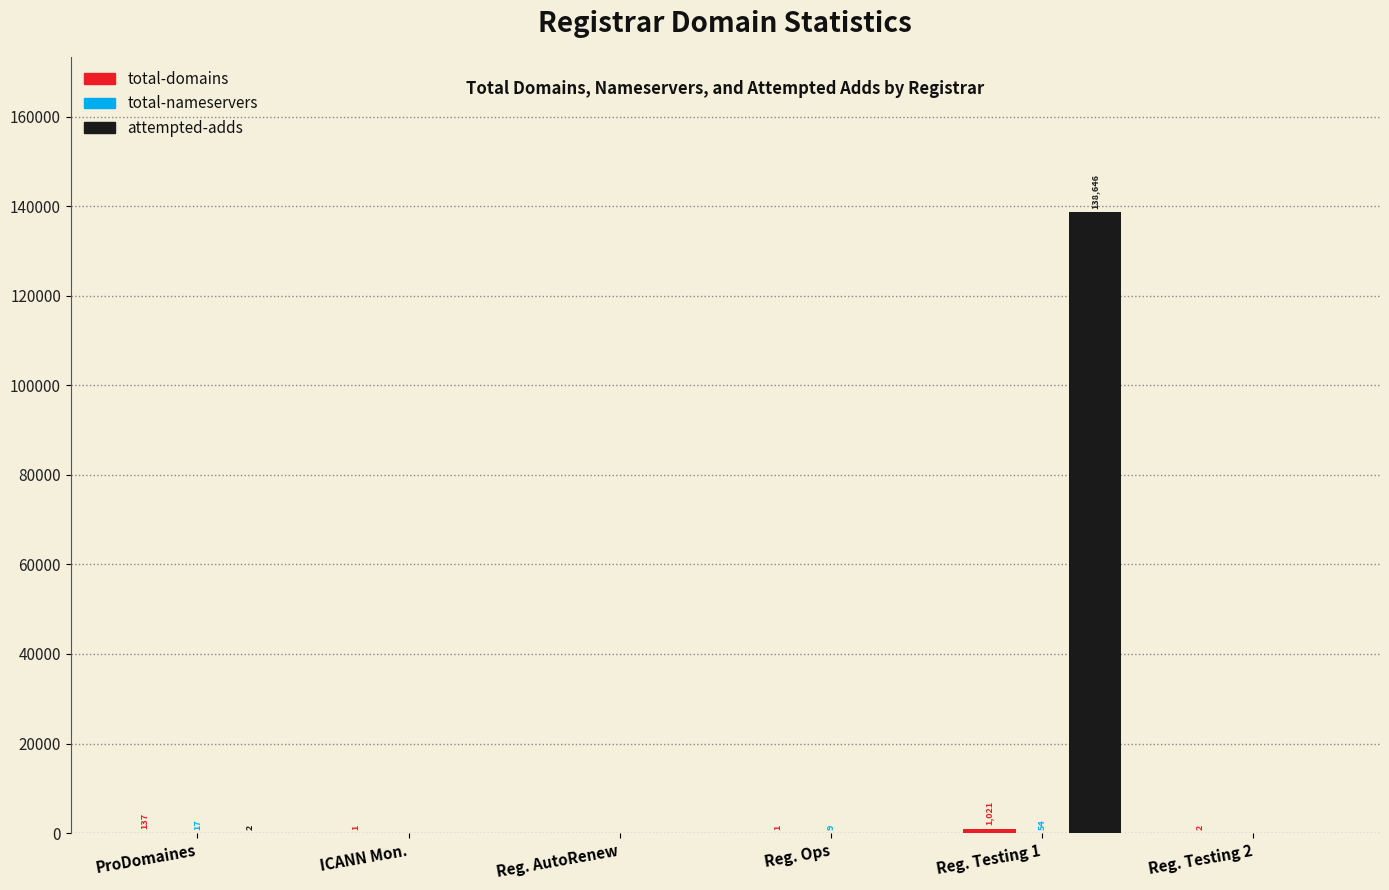

The value of attempted-adds at Reg. Ops is 0. True or false?

True